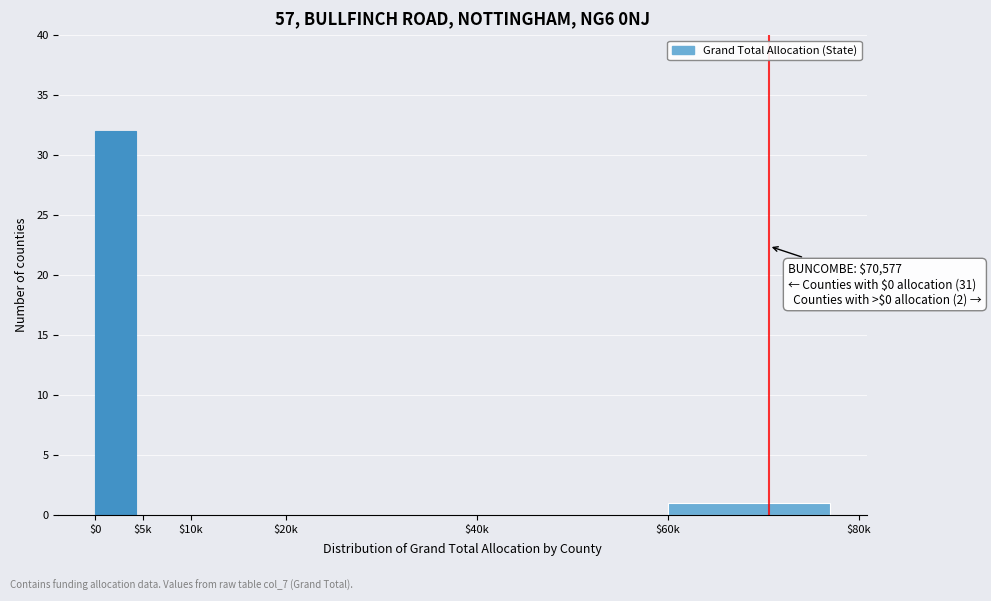

At which label is the value closest to 16?

$60k